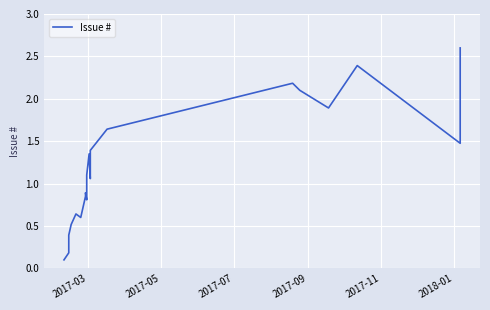

How many data points are above 1?

22